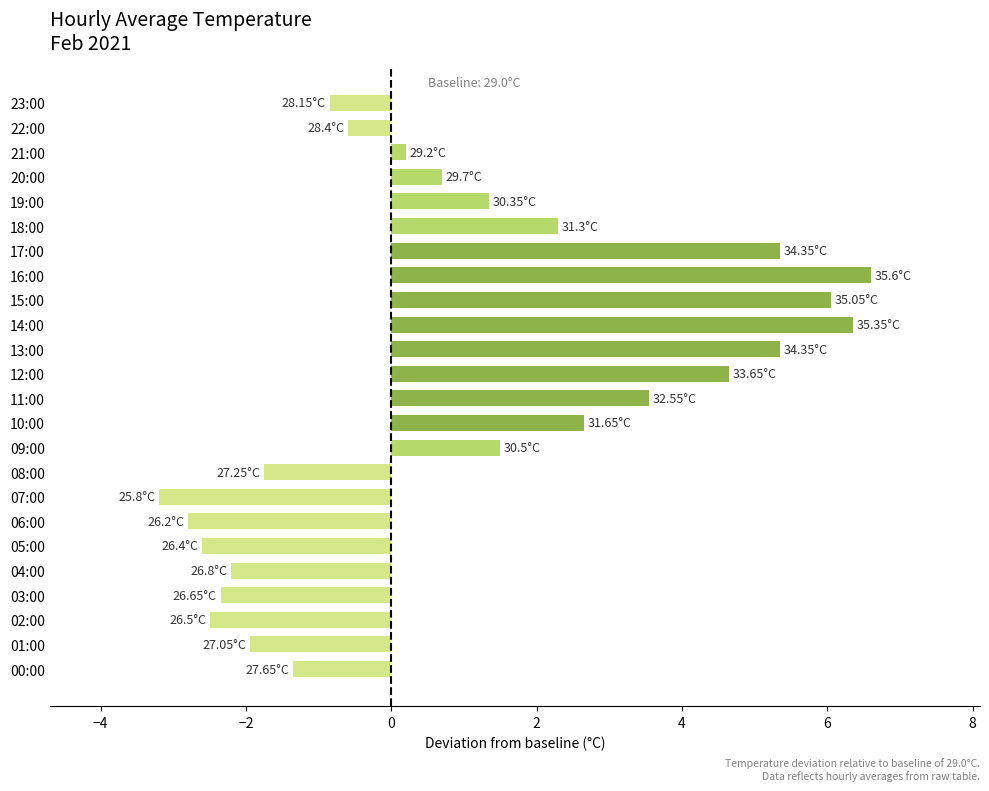

What is the difference between the maximum and minimum values?

9.8